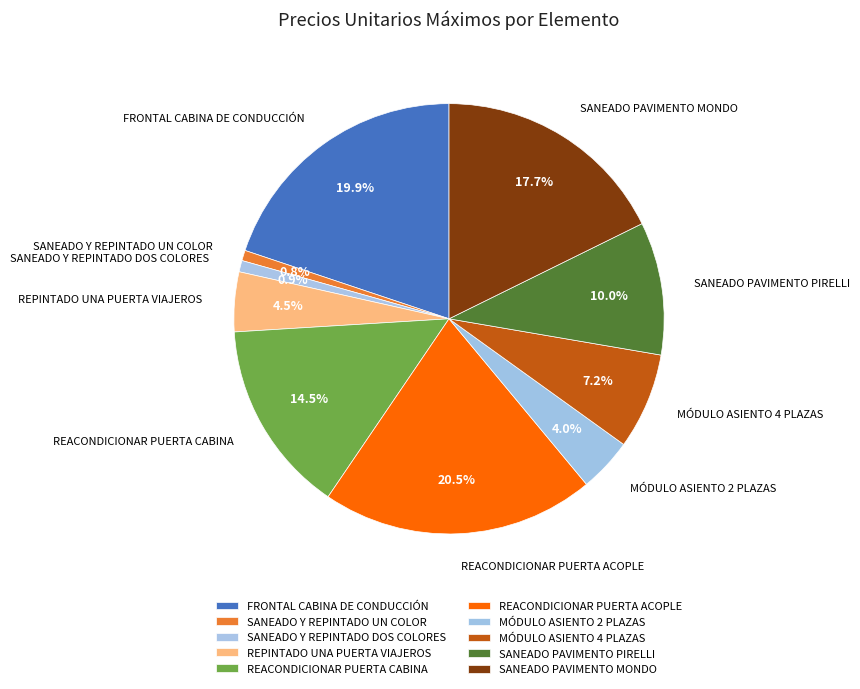

Between SANEADO PAVIMENTO PIRELLI and SANEADO Y REPINTADO UN COLOR, which is larger?

SANEADO PAVIMENTO PIRELLI